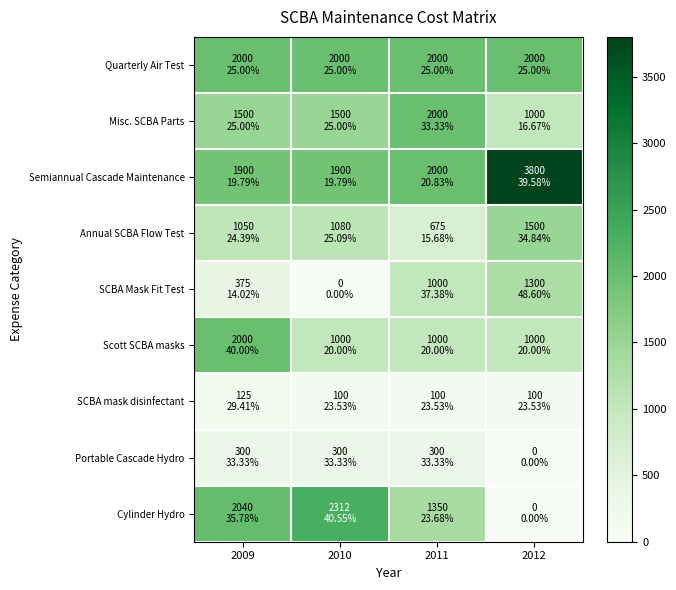

Reading left to right, extract all data points from this chart.

Quarterly Air Test: 2009=2000	2010=2000	2011=2000	2012=2000
Misc. SCBA Parts: 2009=1500	2010=1500	2011=2000	2012=1000
Semiannual Cascade Maintenance: 2009=1900	2010=1900	2011=2000	2012=3800
Annual SCBA Flow Test: 2009=1050	2010=1080	2011=675	2012=1500
SCBA Mask Fit Test: 2009=375	2010=0	2011=1000	2012=1300
Scott SCBA masks: 2009=2000	2010=1000	2011=1000	2012=1000
SCBA mask disinfectant: 2009=125	2010=100	2011=100	2012=100
Portable Cascade Hydro: 2009=300	2010=300	2011=300	2012=0
Cylinder Hydro: 2009=2040	2010=2312	2011=1350	2012=0